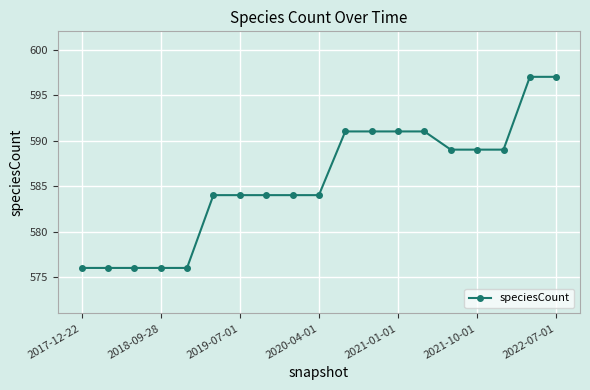

Reading left to right, extract all data points from this chart.

576	576	576	576	576	584	584	584	584	584	591	591	591	591	589	589	589	597	597